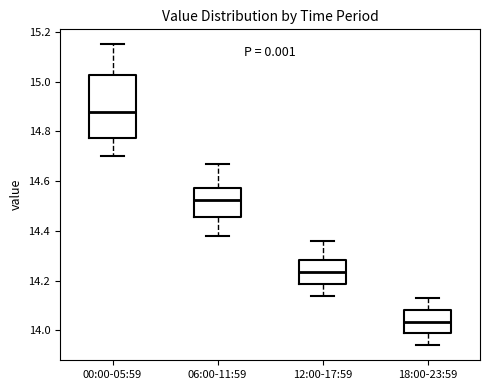

Where does the lower whisker of the box for 18:00-23:59 end on the y-axis? The values are not printed on the chart, so give them approximately, as read against the axis.

13.94